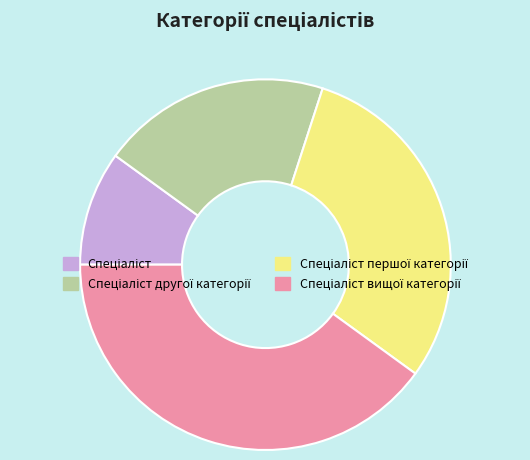

Is there a majority slice in this chart?

No